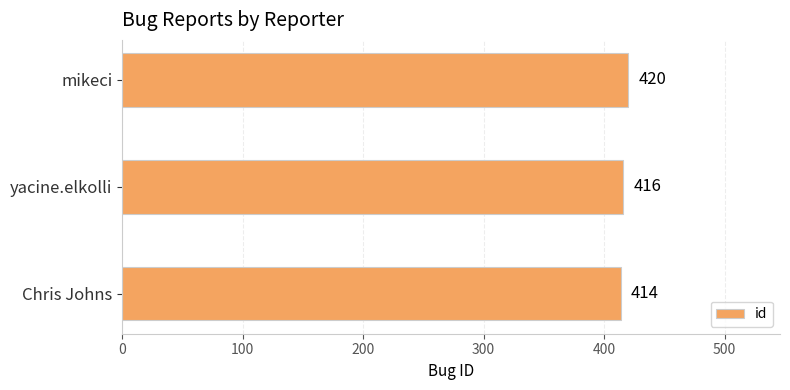

Does the chart contain stacked bars?

No